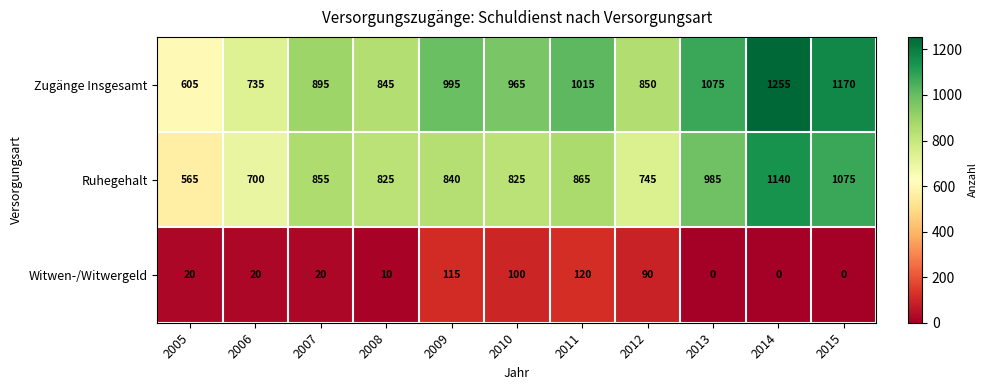

At how many categories does at least one series exceed 469?

11